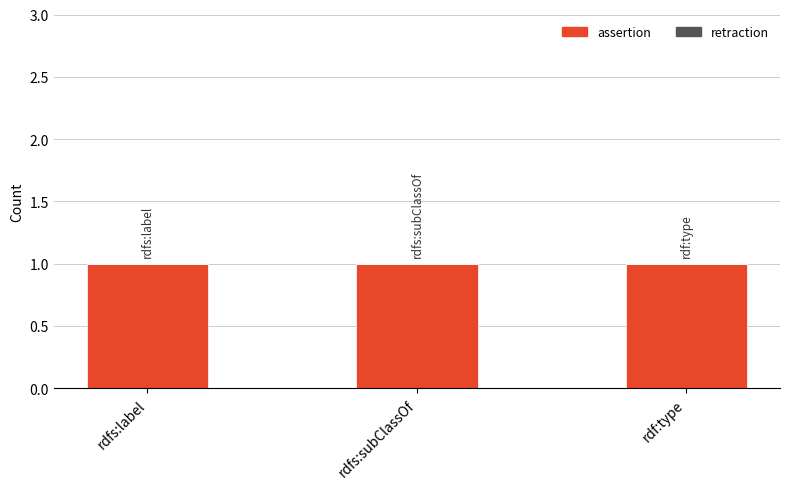

What is the difference between the highest and lowest values at rdf:type?

1